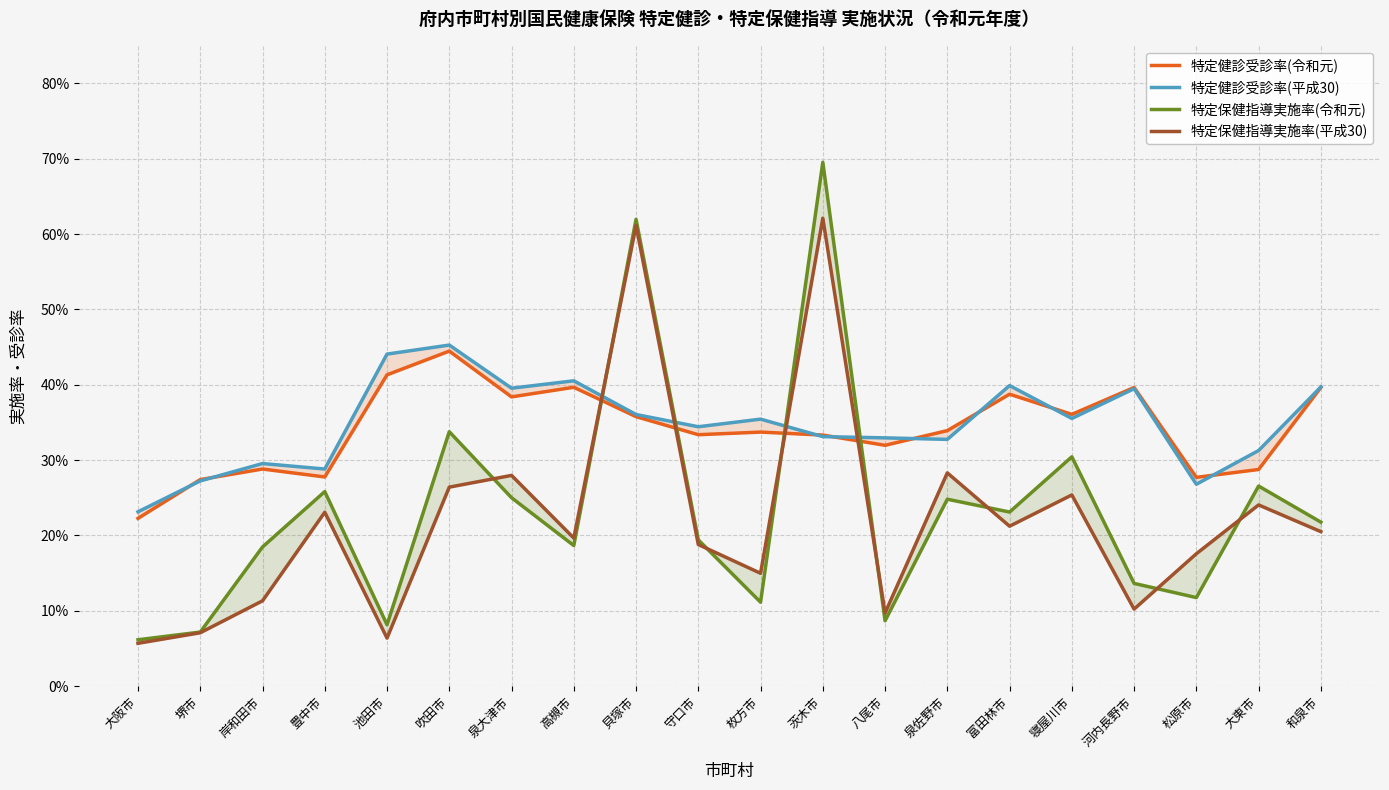

Which series has the largest total across all categories?

特定健診受診率(平成30)